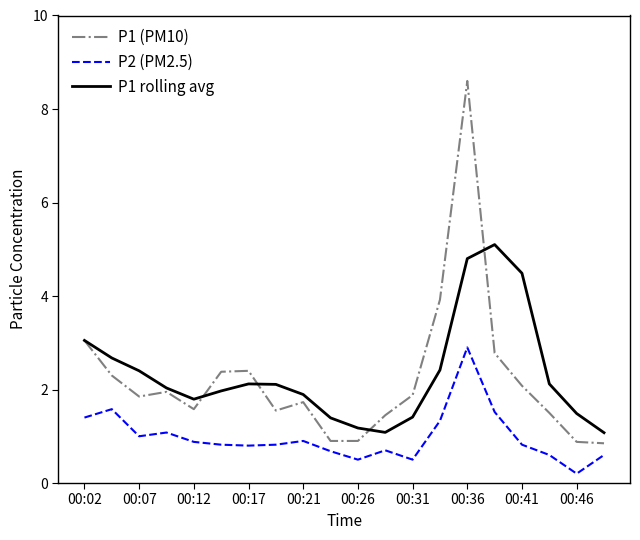

Rank the series by their maximum value, from highest to lowest.

P1 (PM10), P1 rolling avg, P2 (PM2.5)